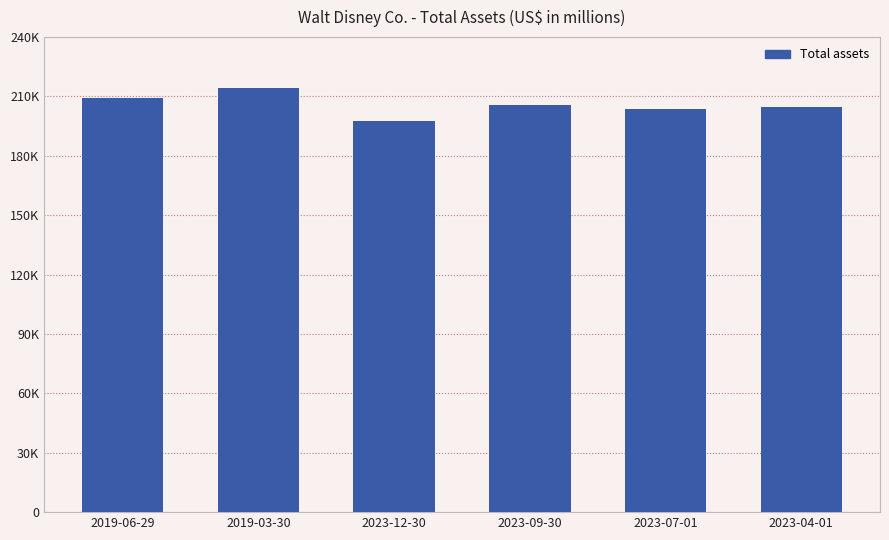

What position from the right is 2023-12-30?

4